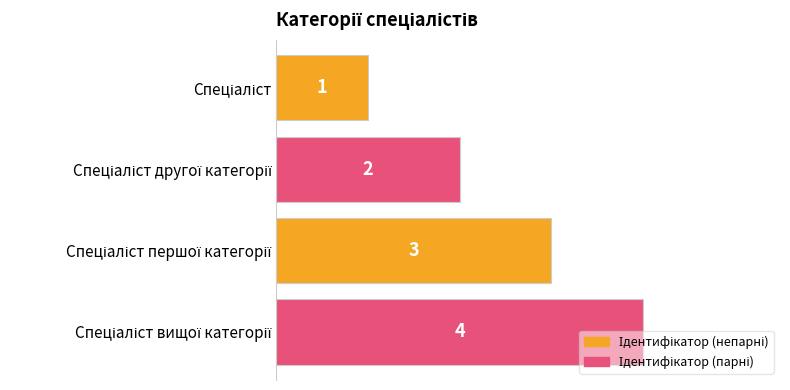

What is the value of the 1st bar from the top?

1